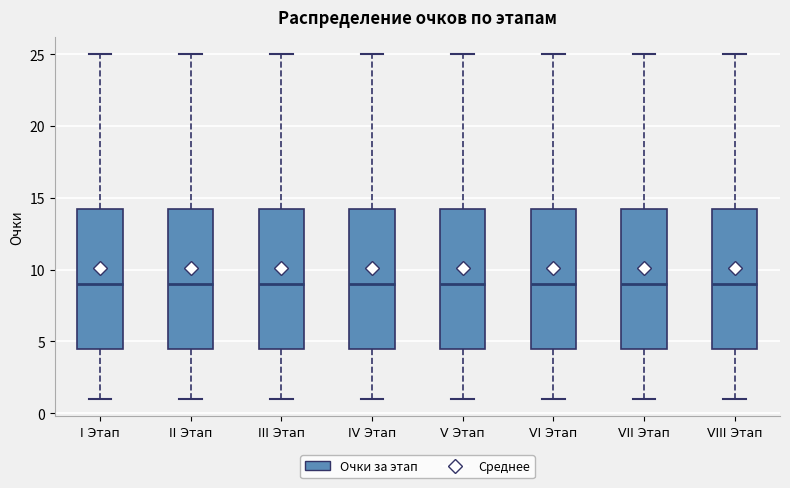

Where does the lower whisker of the box for II Этап end on the y-axis? The values are not printed on the chart, so give them approximately, as read against the axis.

1.0